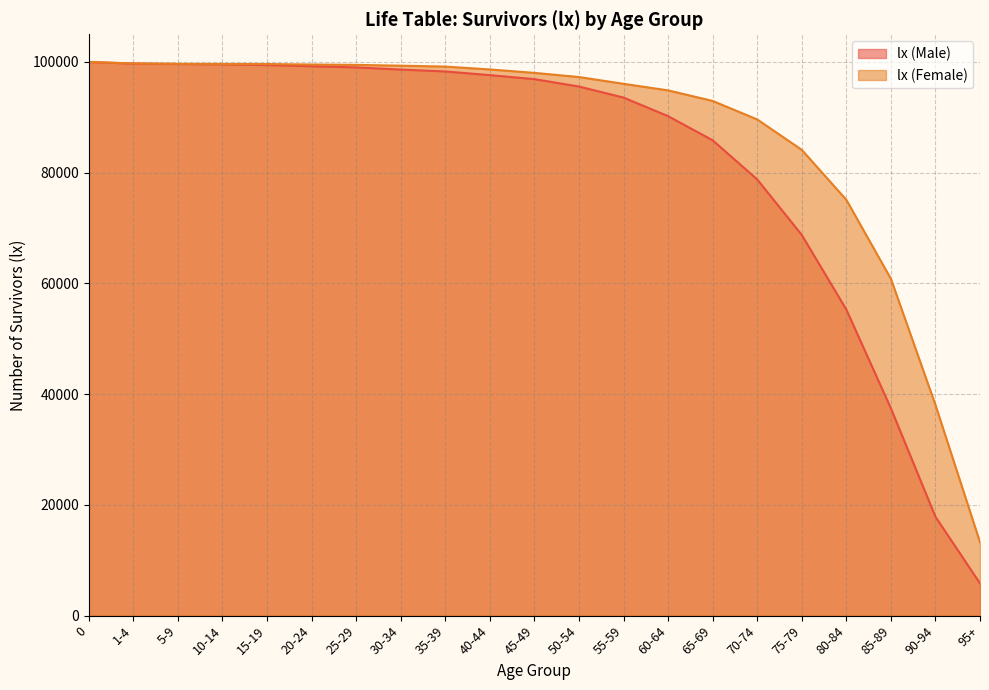

The value of lx (Male) at 5-9 is 99627. True or false?

True